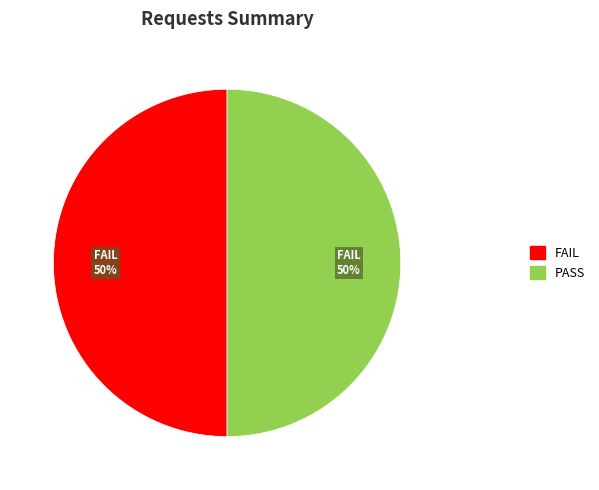

To the nearest percent, what portion does PASS represent?

50%